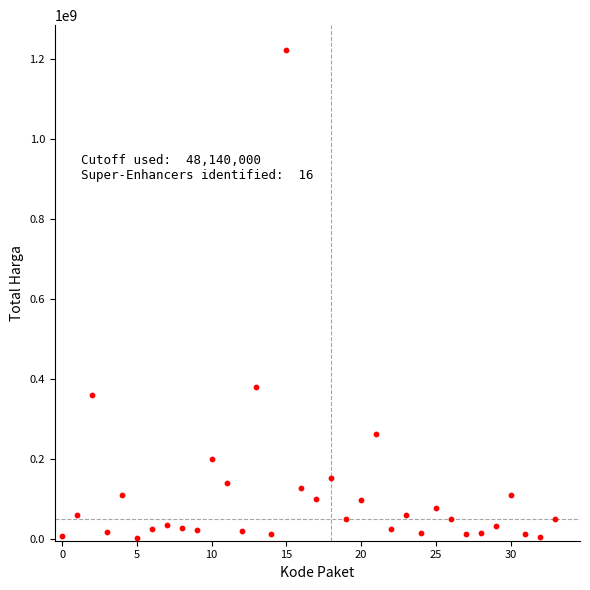

What Y value in the scatter plot is closest to 613538875?

379075000